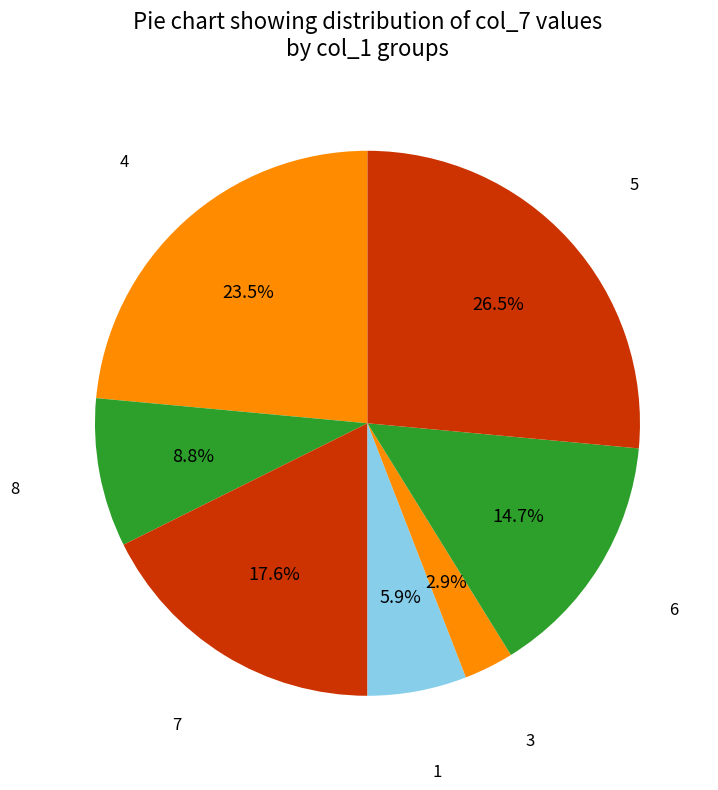

How many slices are in this pie chart?

7